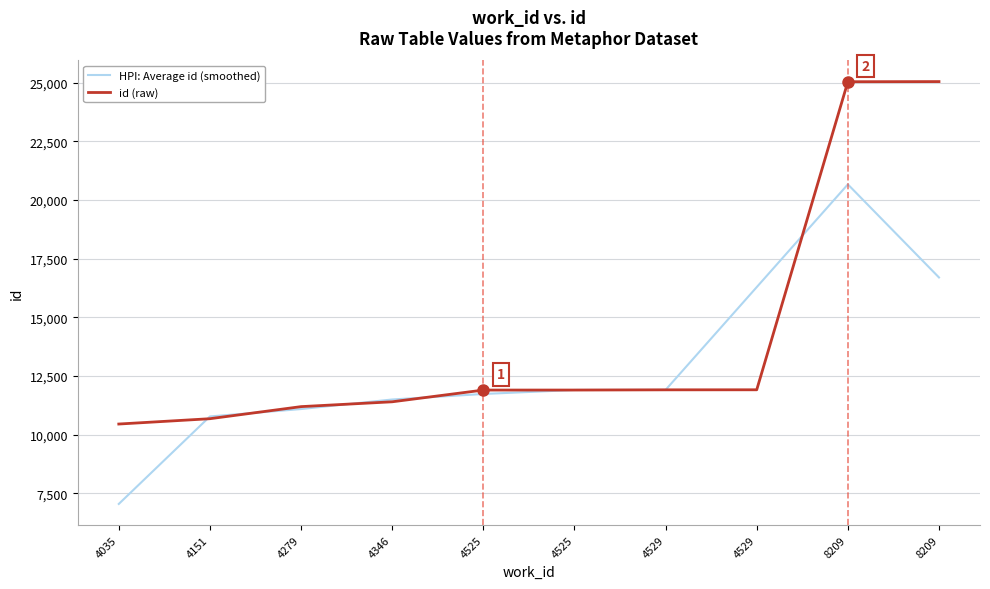

Which series has the widest spread of values?

id (raw)